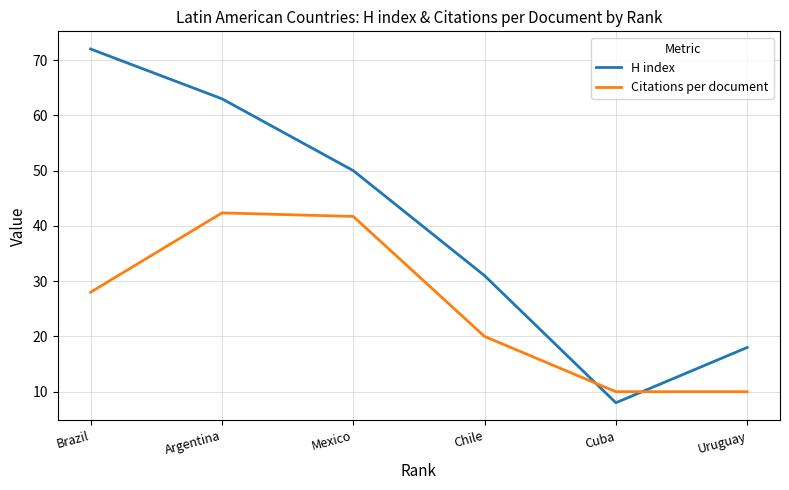

At which category does the chart reach its minimum across all series?

Cuba